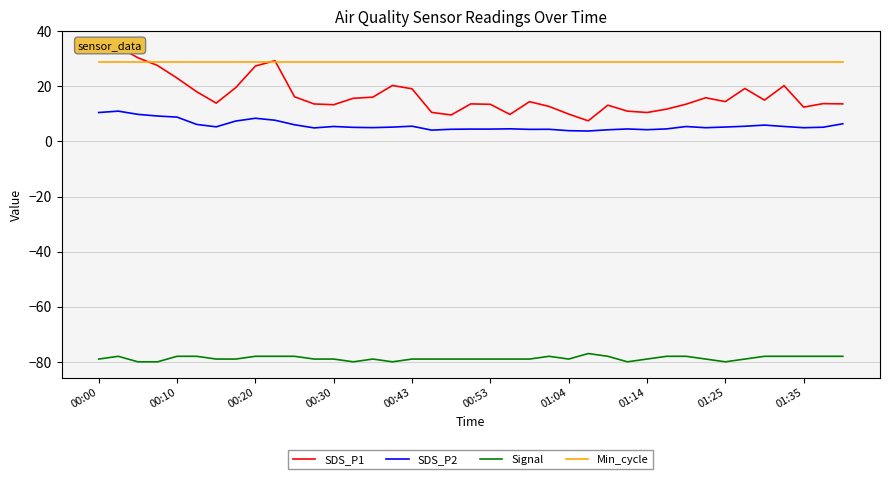

Which series has the widest spread of values?

SDS_P1